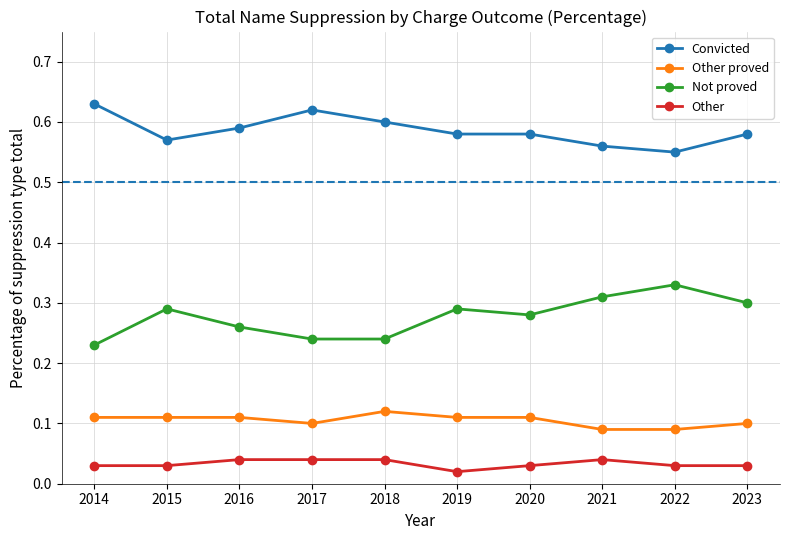

What is the sum of all Convicted values?

5.9